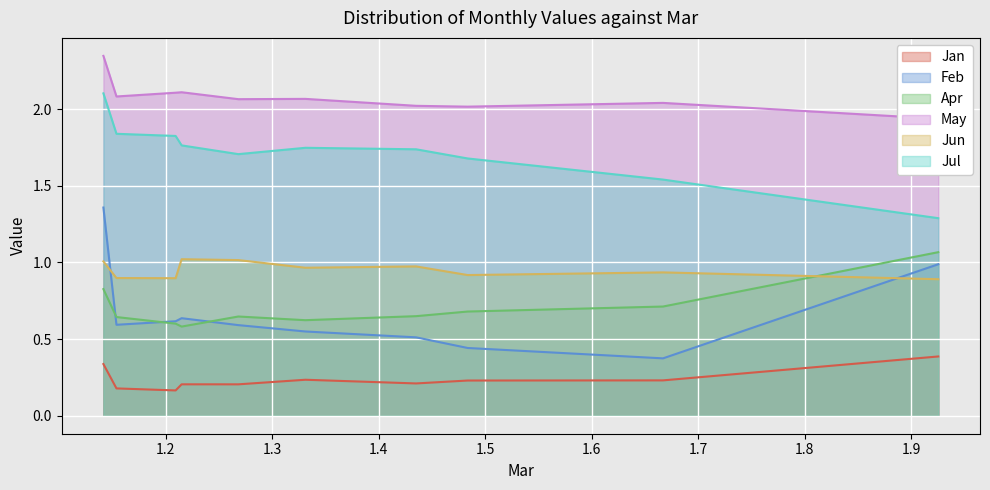

What is the difference between the maximum and minimum values in the May series?

0.4